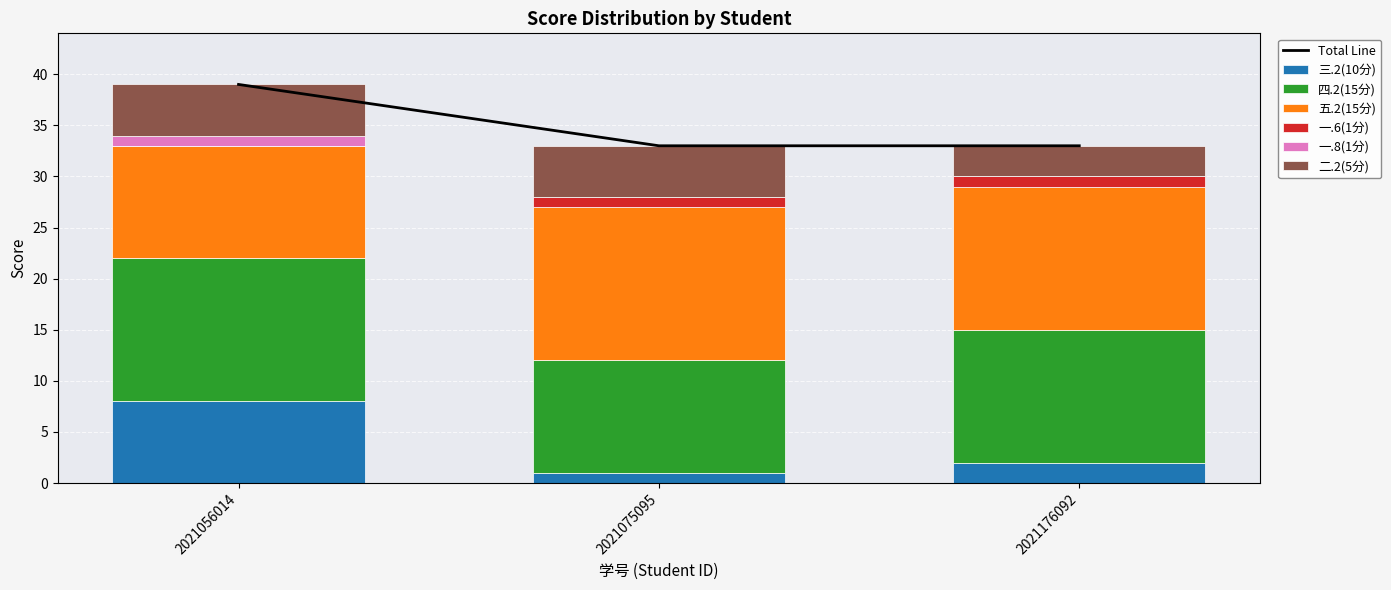

The 四.2(15分) series shows 11 at 2021075095. True or false?

True